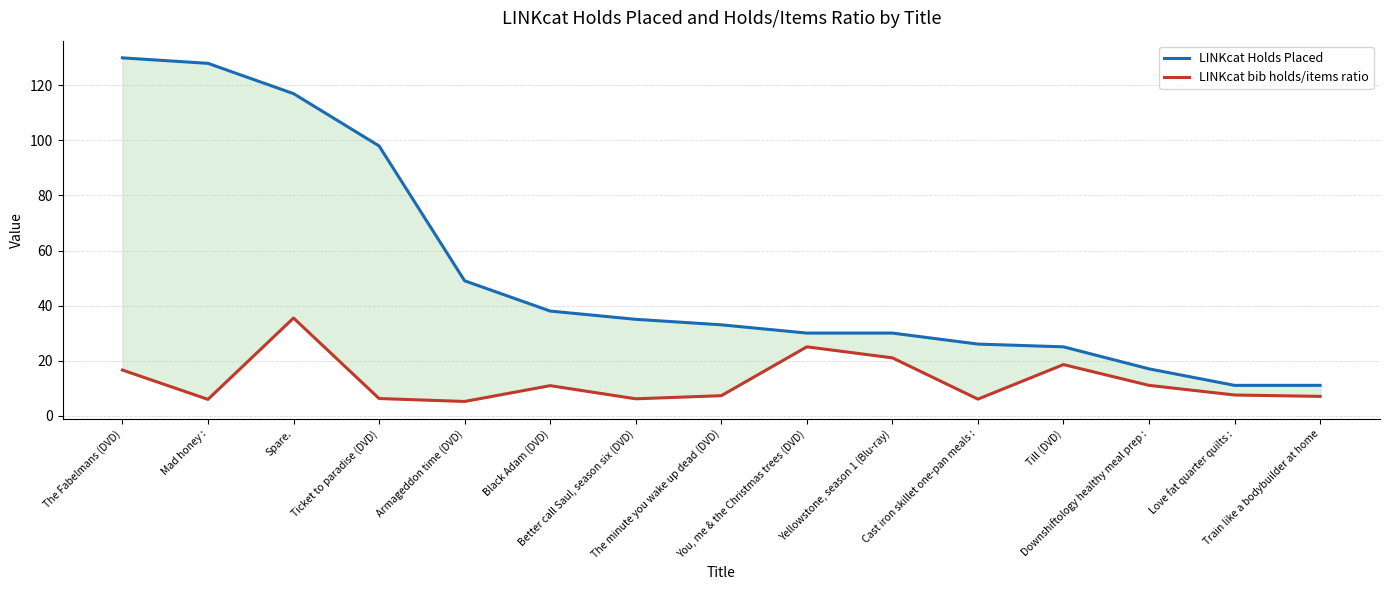

What are all the series names shown in the legend?

LINKcat Holds Placed, LINKcat bib holds/items ratio